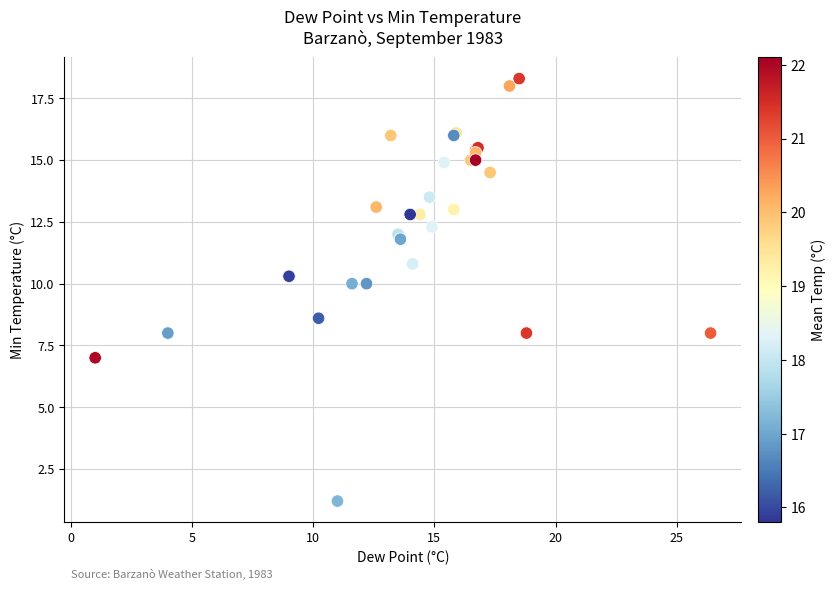

What Y value in the scatter plot is closest to 9?

8.6